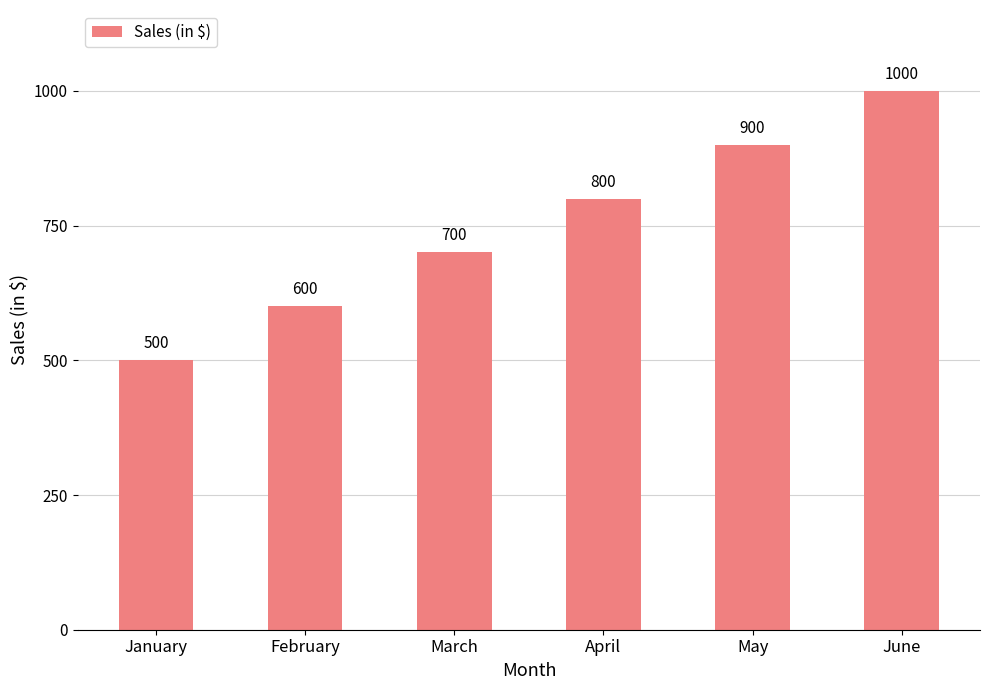

What is the average value?

750